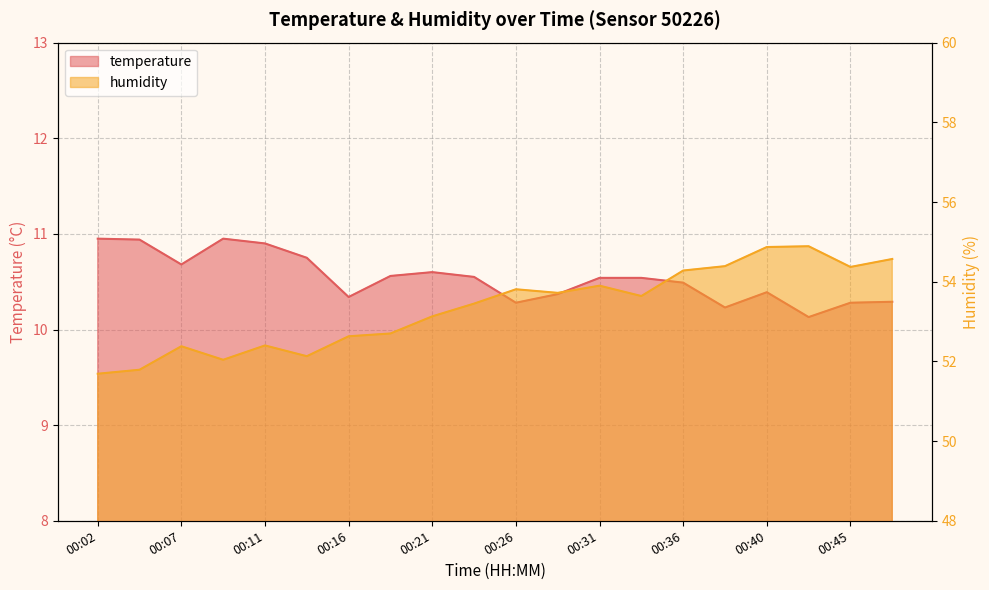

What is the difference between the second highest and minimum values in the temperature series?

0.8